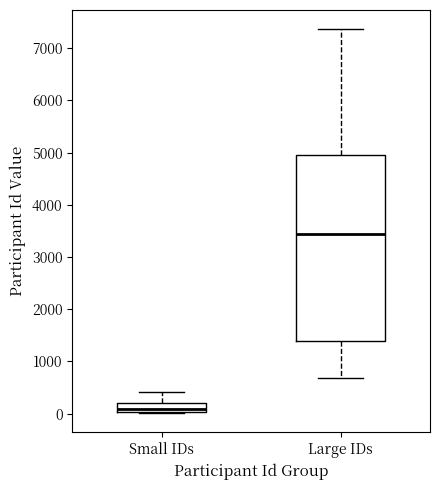

Which box is the tallest, from its lower edge to its upper edge?

Large IDs